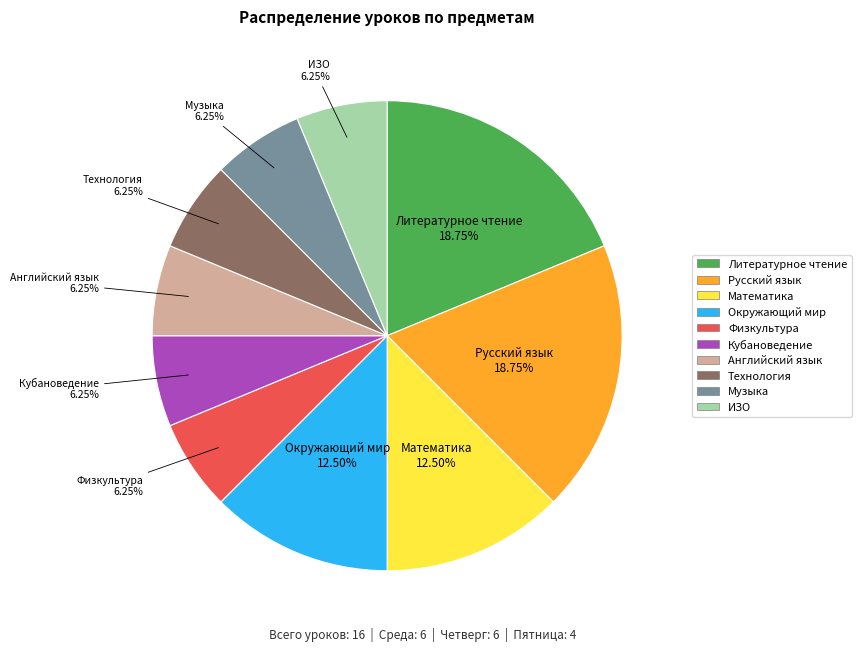

How many slices are in this pie chart?

10